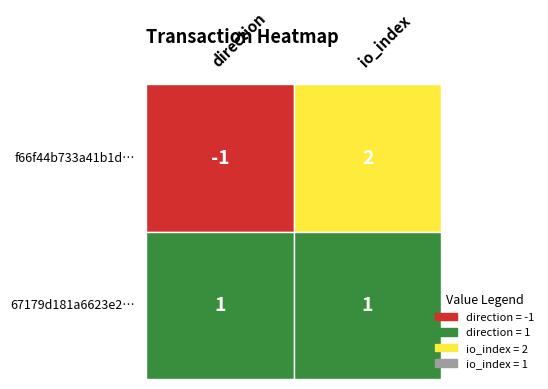

What is the smallest value displayed?

-1